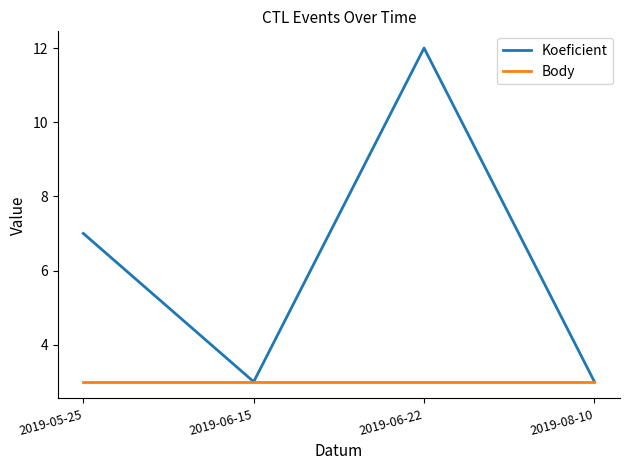

What is the maximum value for Body?

3